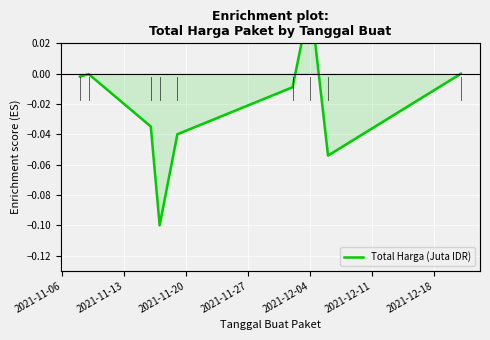

Reading left to right, extract all data points from this chart.

-0.0	-0.0	-0.0	-0.1	-0.0	-0.0	0.0	-0.1	-0.0